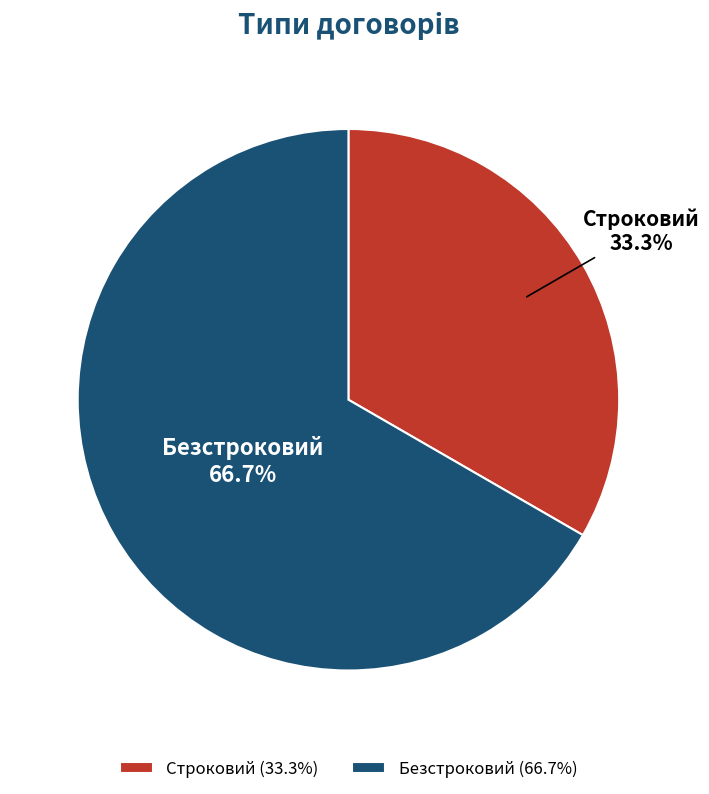

True or false: Безстроковий accounts for 67% of the total.

True